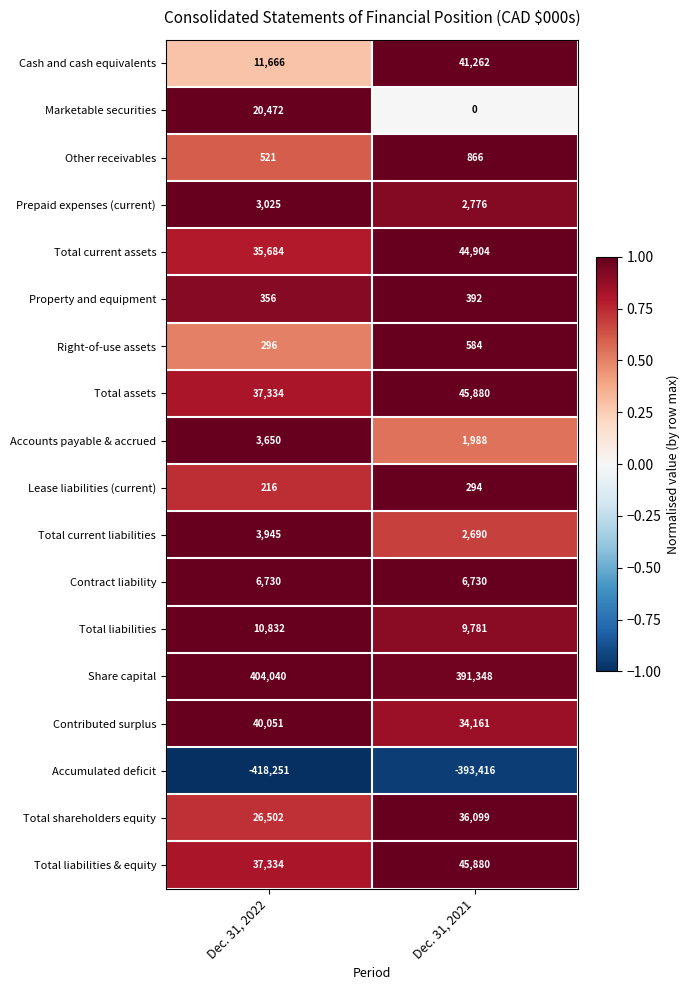

Which series has the largest total across all categories?

Share capital